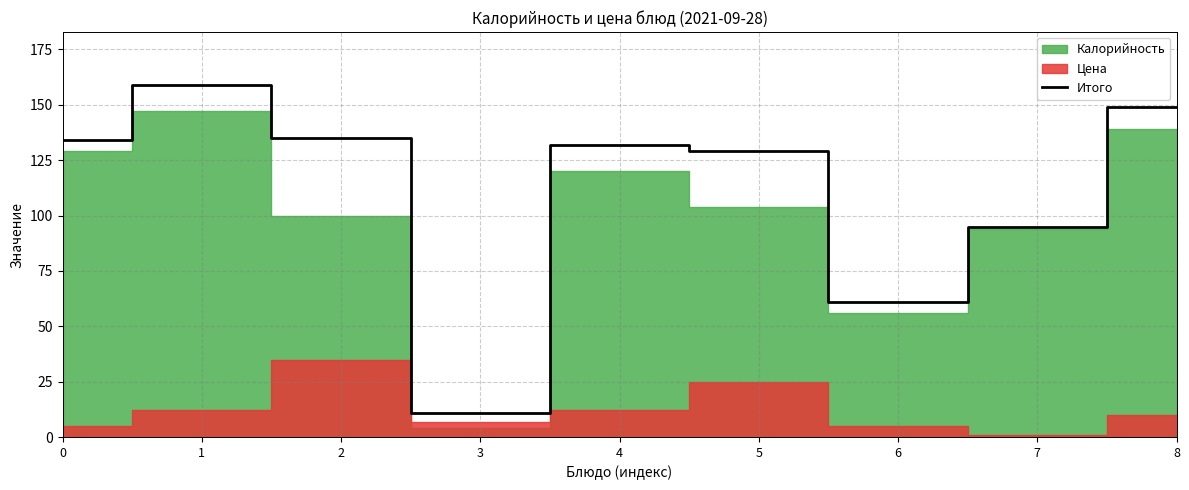

Which category has the lowest value across all series?

3